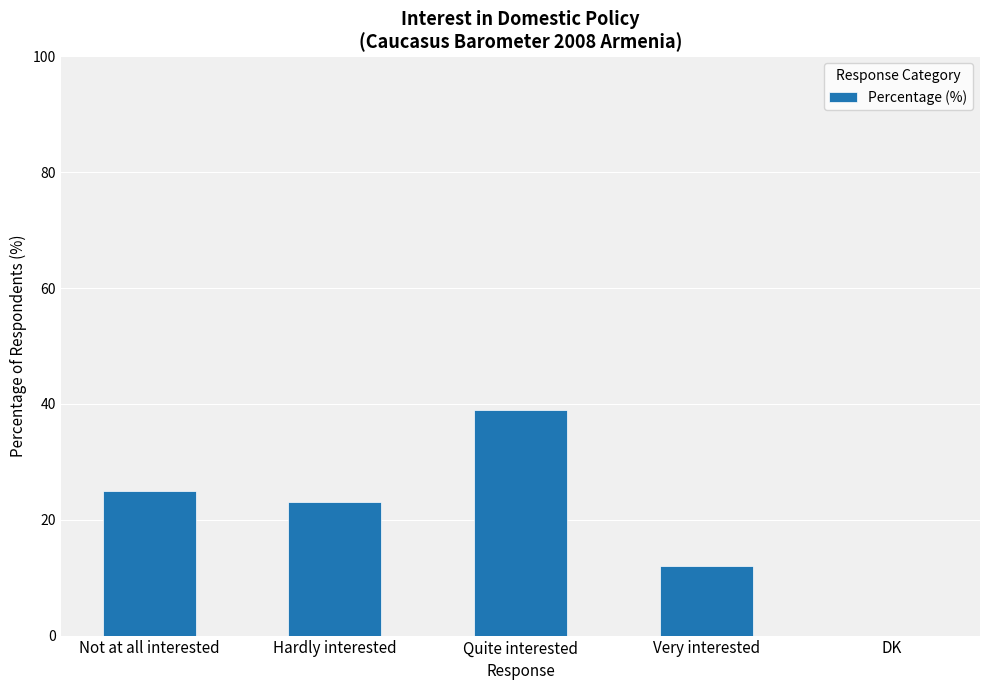

How many positive values are there?

4